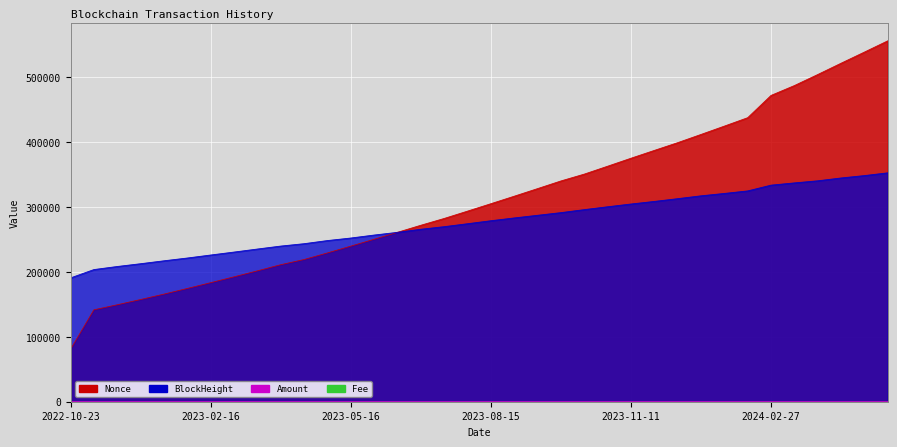

What is the highest value of the Fee series?

0.1